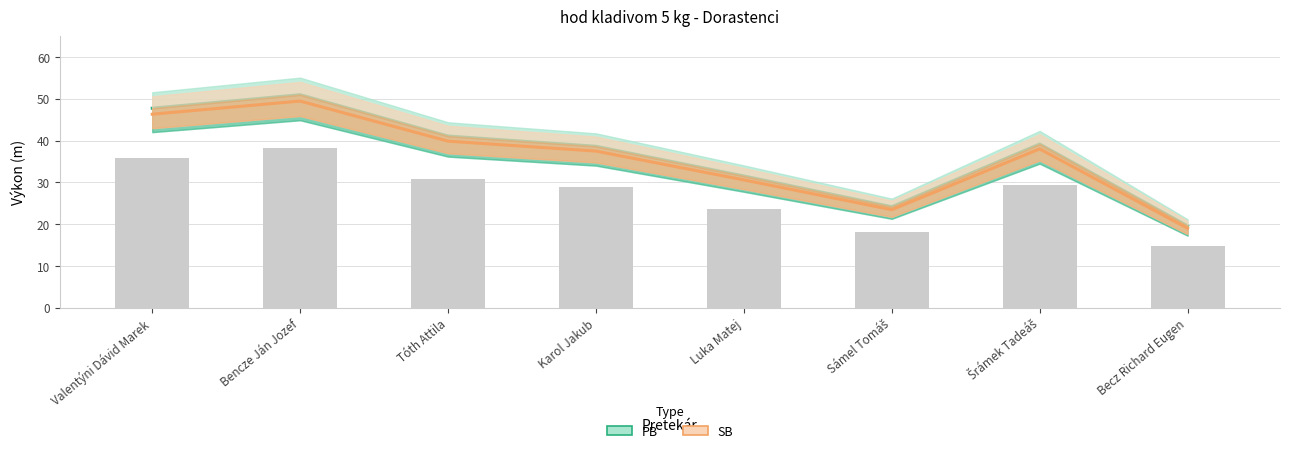

What is the approximate value of SB at Becz Richard Eugen?

19.0